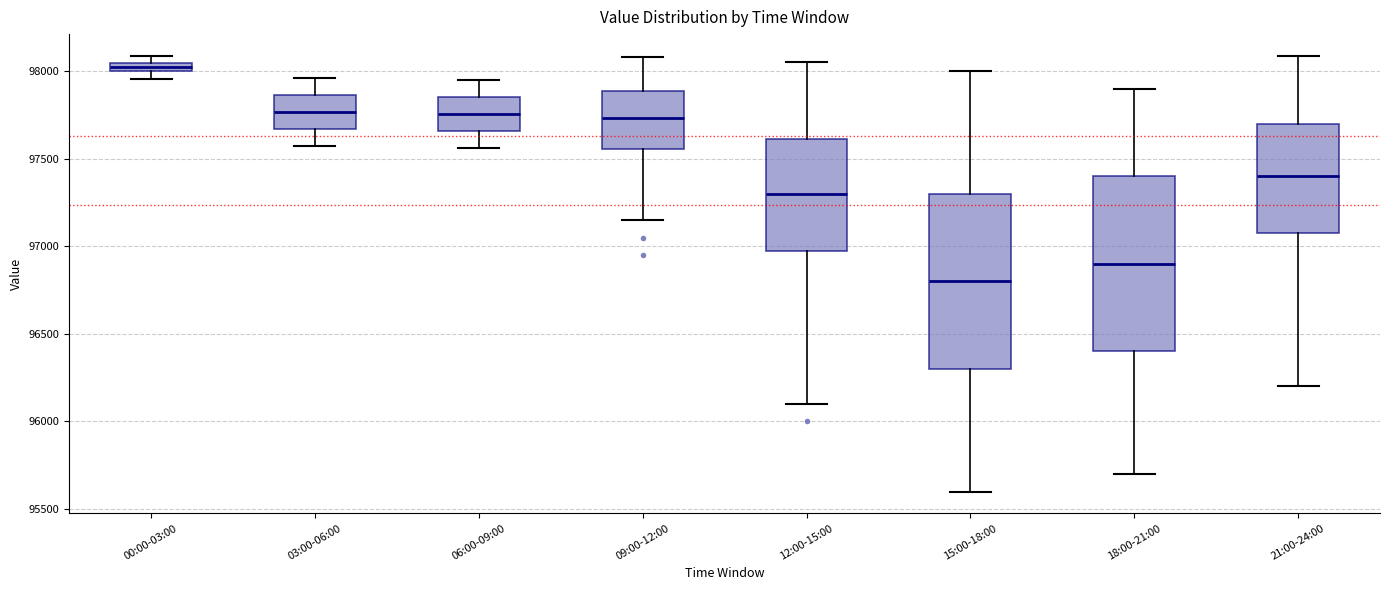

Which box has the highest median line?

00:00-03:00